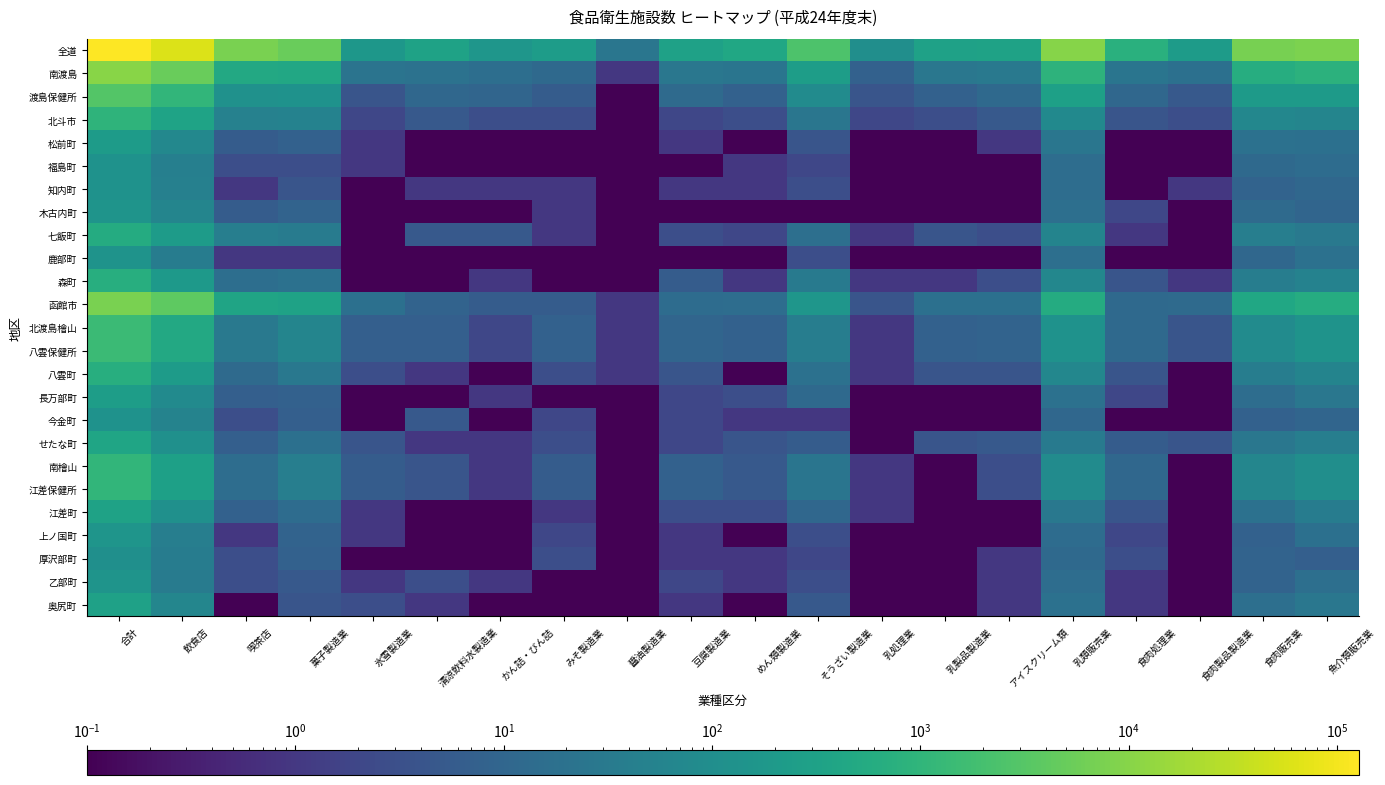

At 醤油製造業, list the series in order from largest to smallest.

全道, 南渡島, 函館市, 北渡島檜山, 八雲保健所, 八雲町, 渡島保健所, 北斗市, 松前町, 福島町, 知内町, 木古内町, 七飯町, 鹿部町, 森町, 長万部町, 今金町, せたな町, 南檜山, 江差保健所, 江差町, 上ノ国町, 厚沢部町, 乙部町, 奥尻町